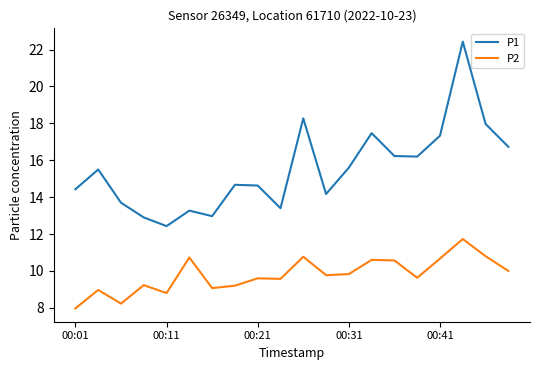

Rank the series by their average value, from lowest to highest.

P2, P1